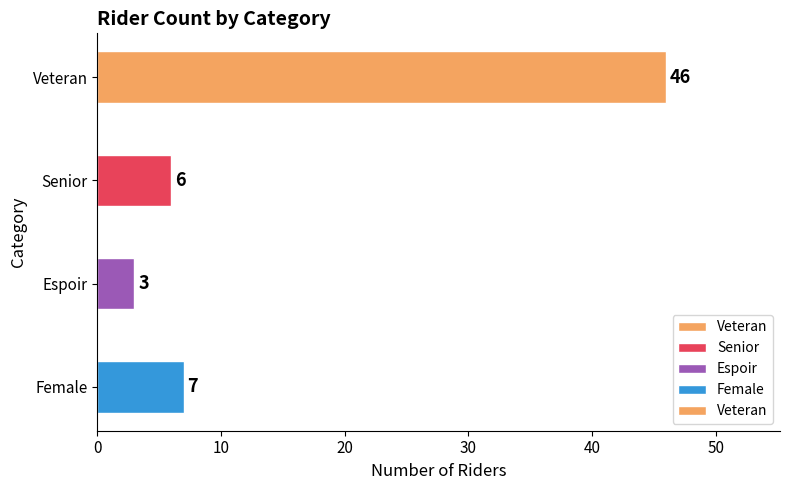

At which label is the value closest to 24?

Female